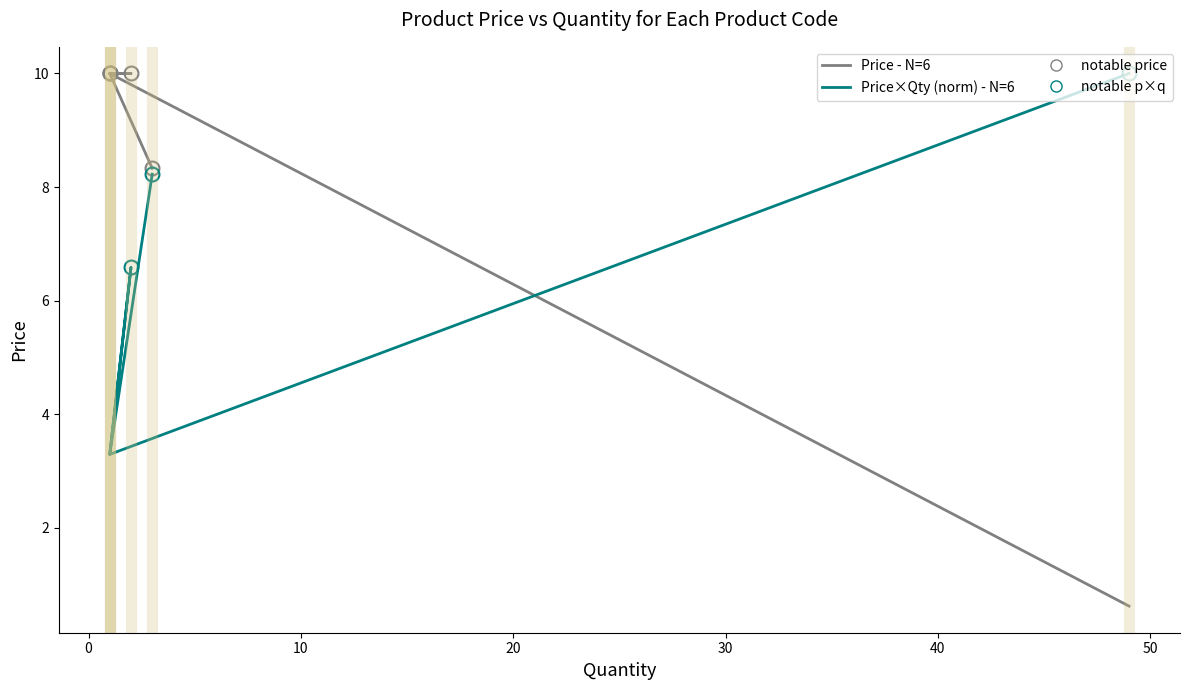

Reading left to right, extract all data points from this chart.

Price (per unit): 8.3	10.0	10.0	10.0	10.0	0.6
Price x Qty (normalized): 8.2	3.3	6.6	3.3	3.3	10.0